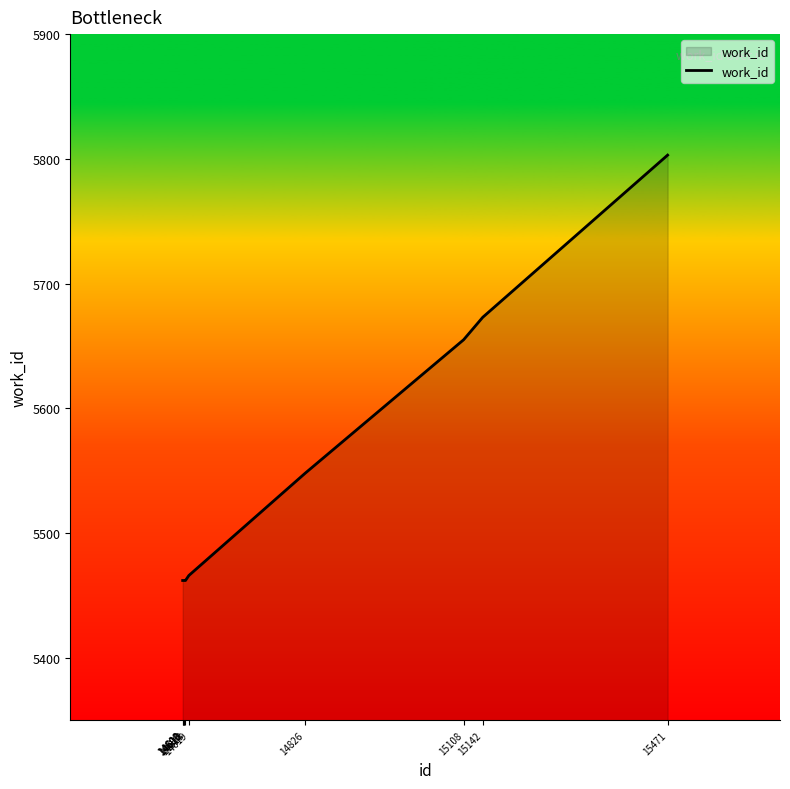

Is it true that the value at 15142 is 5673?

True